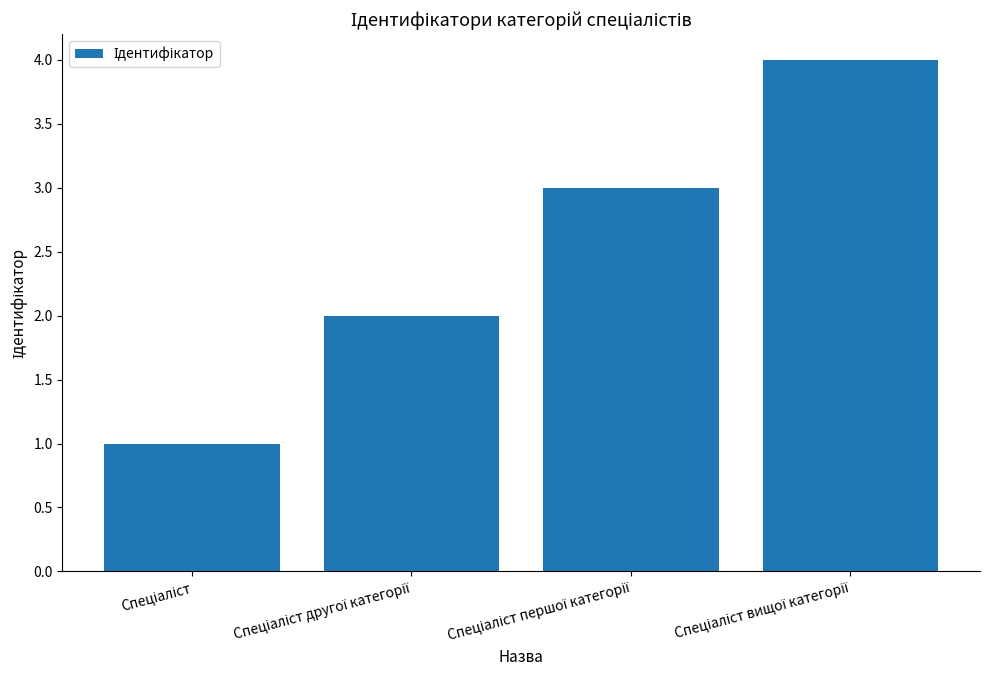

What is the sum of all values?

10